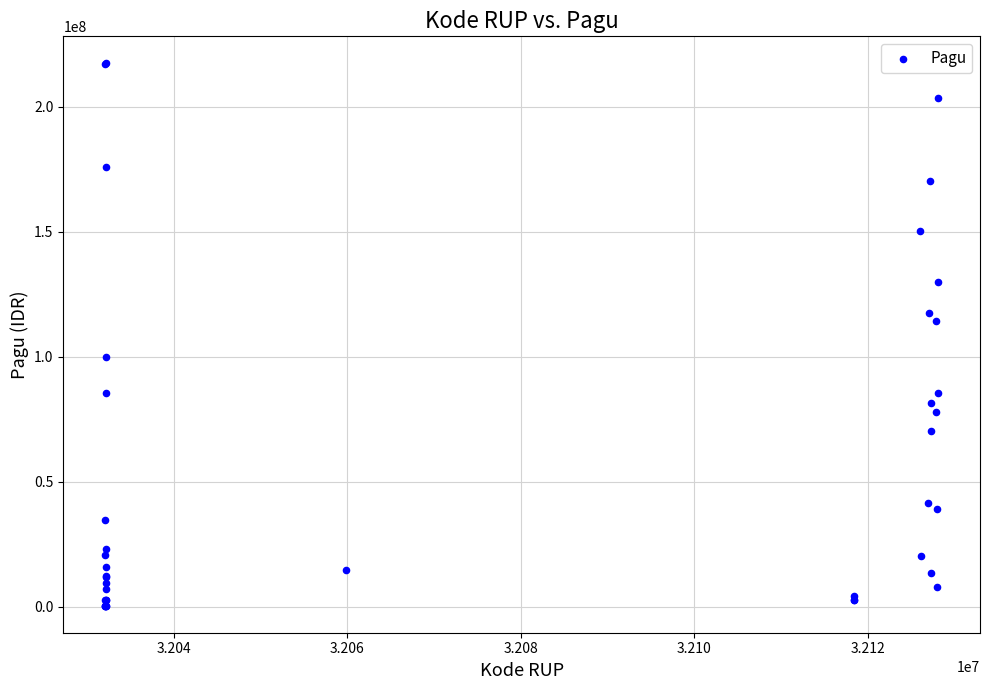

What Y value in the scatter plot is closest to 108830000?

114296000